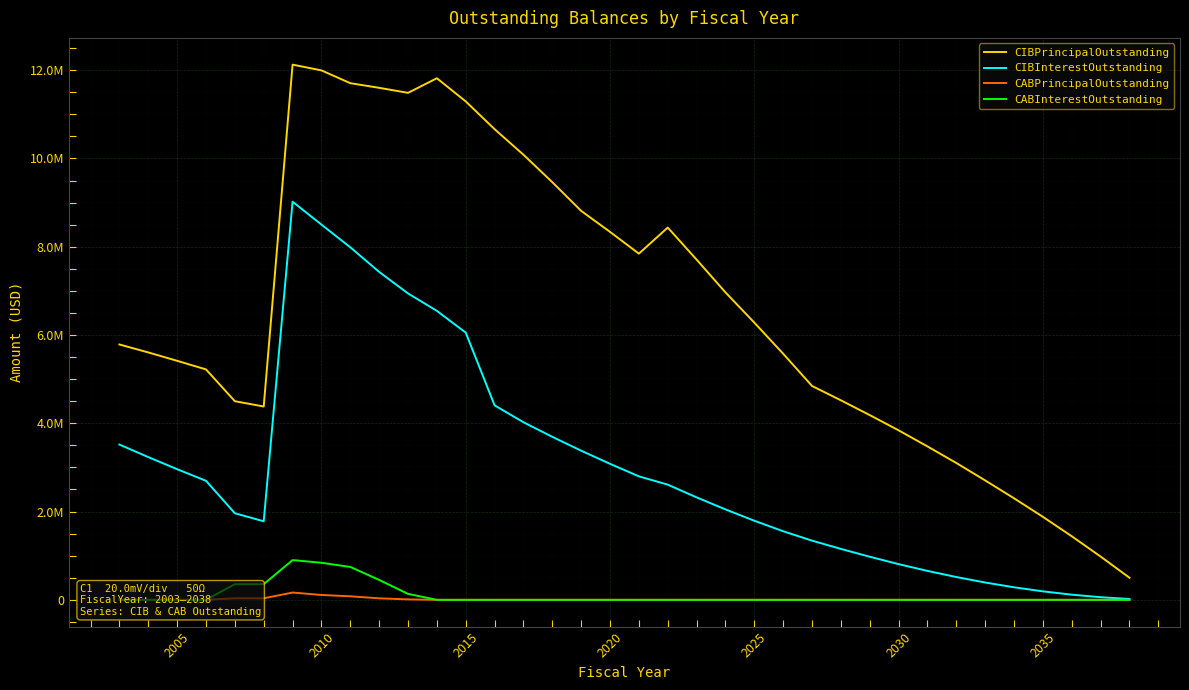

The value of CIBInterestOutstanding at 2030 is 808800.0. True or false?

True